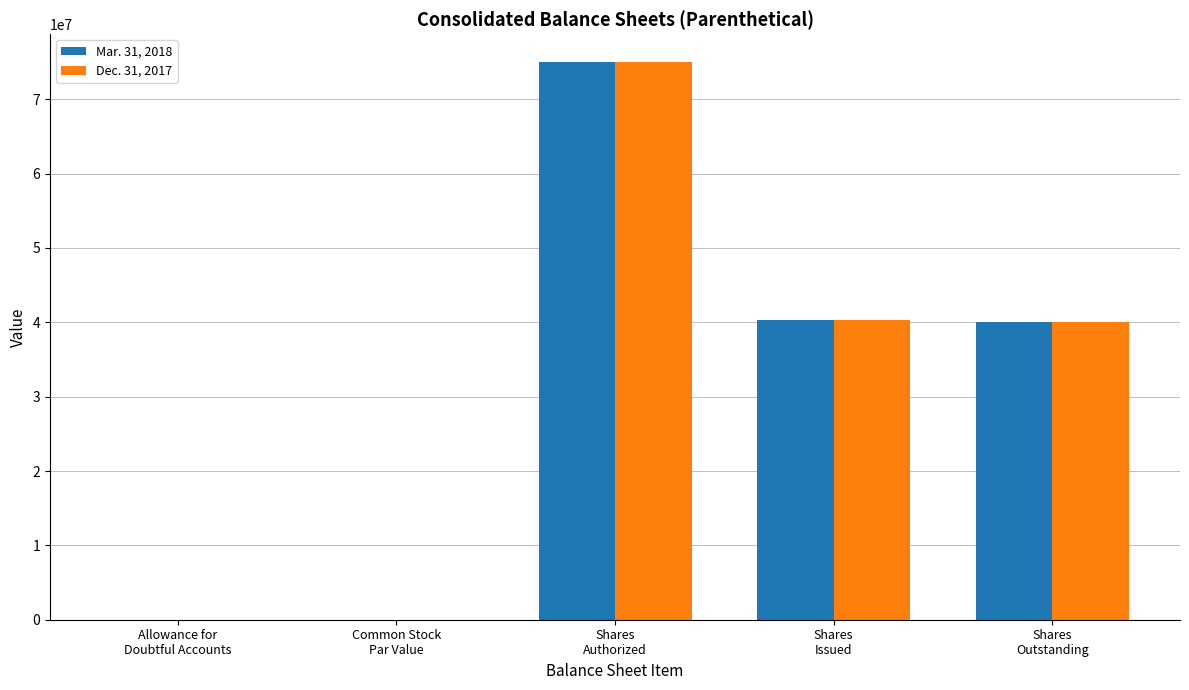

At which category is the sum across all series the highest?

Shares
Authorized